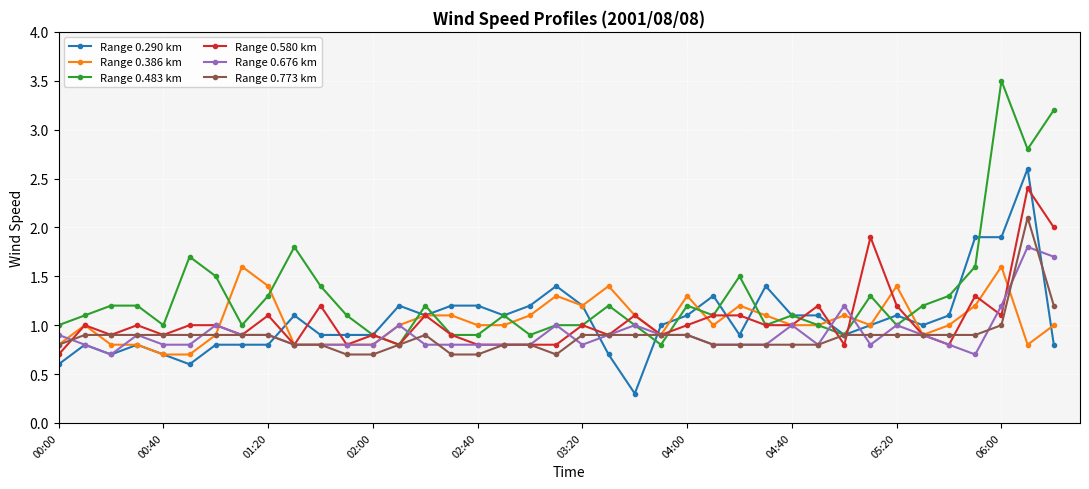

List the series in order of their peak value, lowest first.

Range 0.386 km, Range 0.676 km, Range 0.773 km, Range 0.580 km, Range 0.290 km, Range 0.483 km